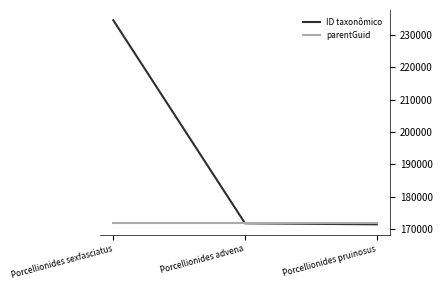

Is it true that ID taxonômico equals 77921 at Porcellionides sexfasciatus?

False